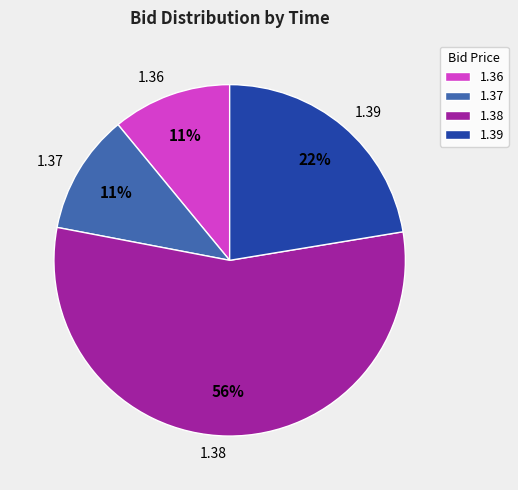

Do 1.36 and 1.37 together represent more than half of the pie?

No